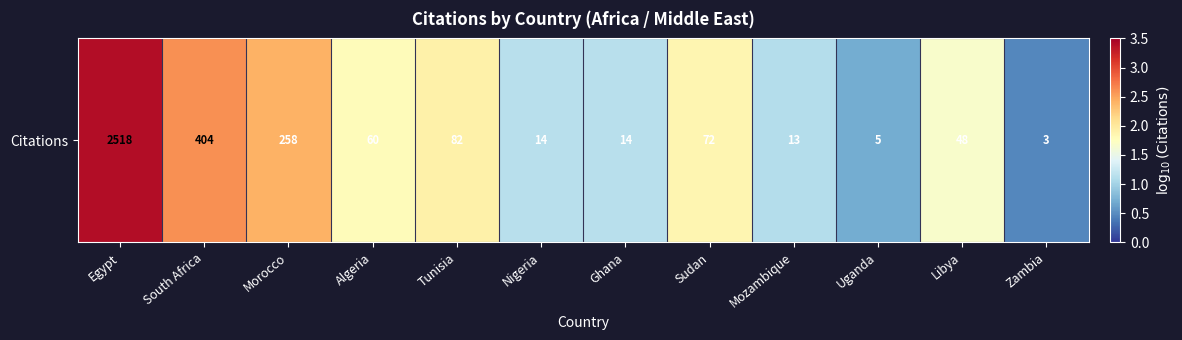

Which category has the lowest value across all series?

Zambia